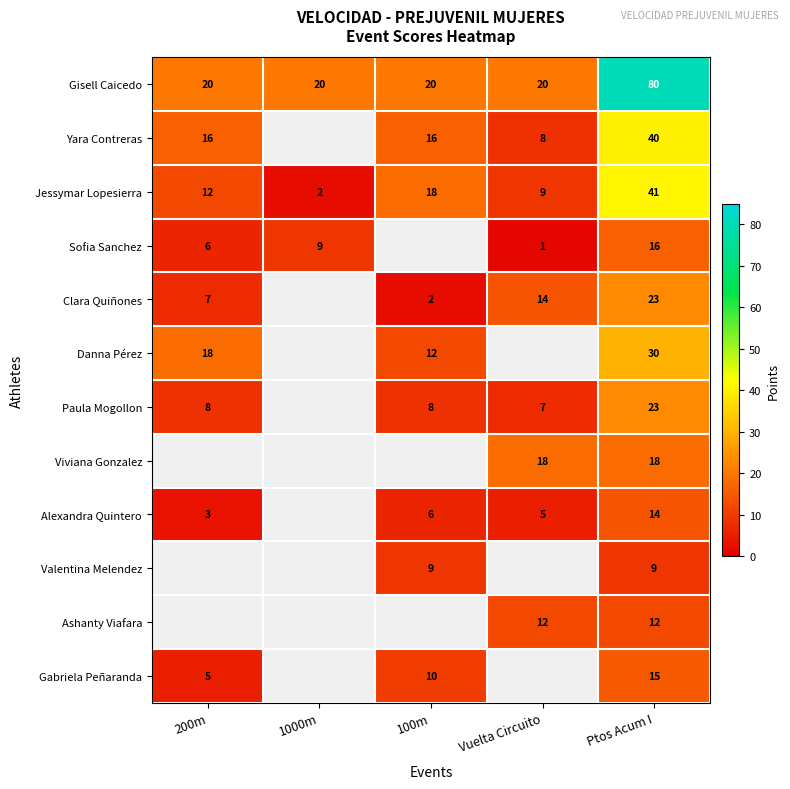

How many data points in Gisell Caicedo are above 20?

1